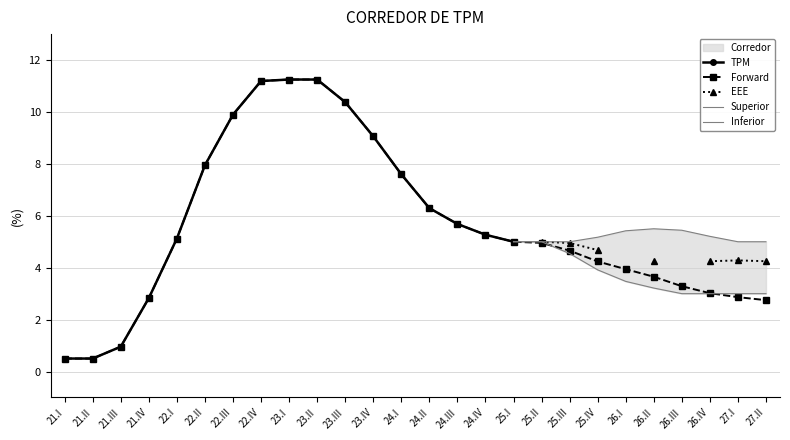

The Forward series shows 11.2 at 23.II. True or false?

True